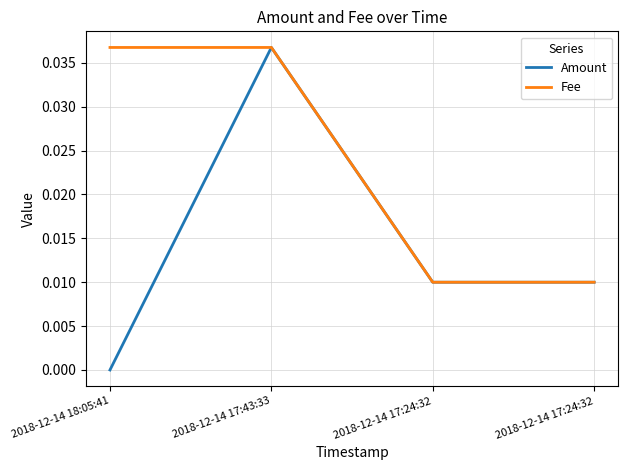

How many positive values does the Amount series have?

3